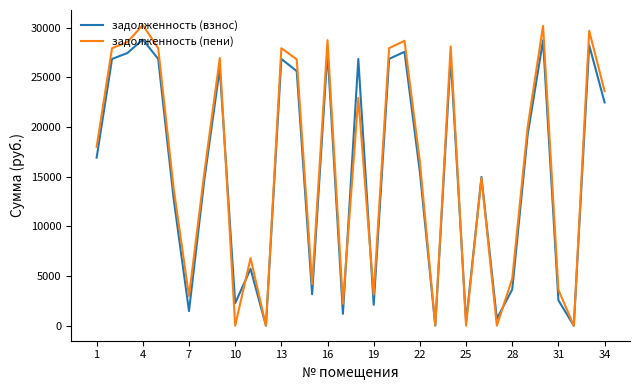

What is the maximum value for задолженность (взнос)?

28809.7